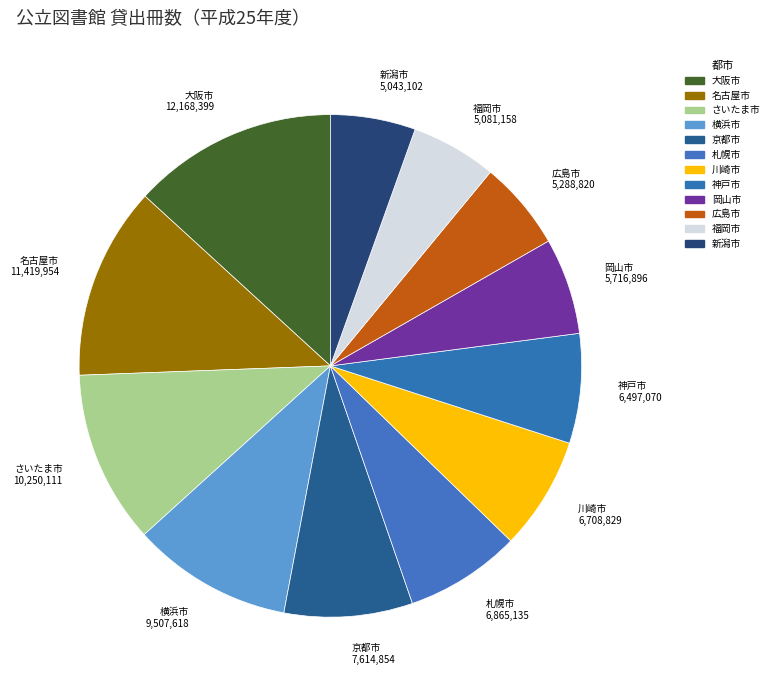

Is the sum of 川崎市 and 横浜市 greater than half?

No